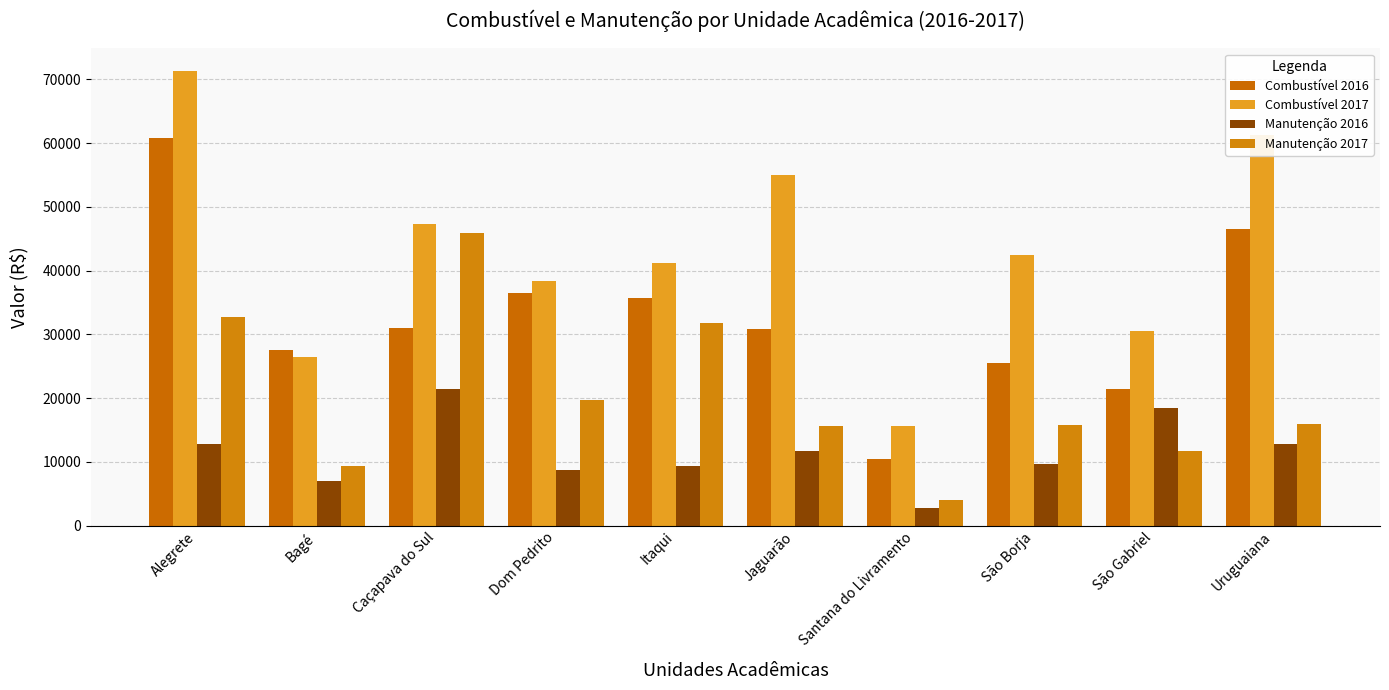

What is the label of the 6th bar from the left?

Jaguarão